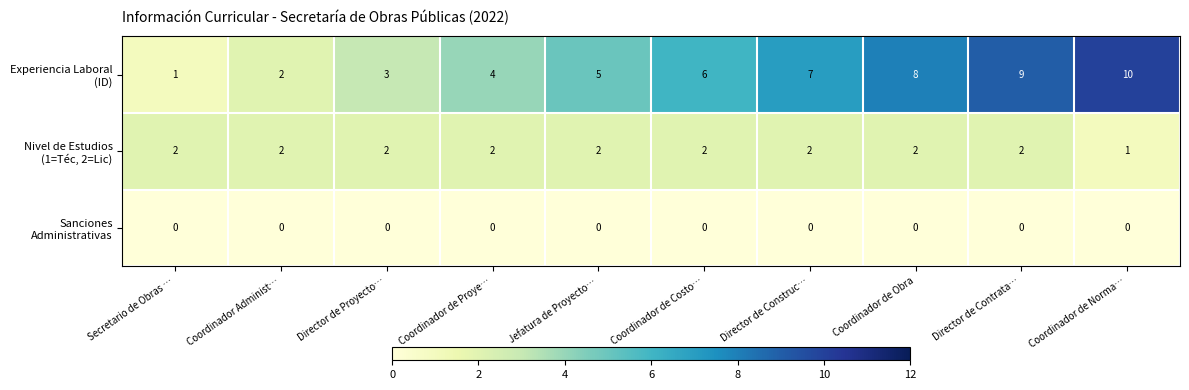

At how many categories does at least one series exceed 0?

10